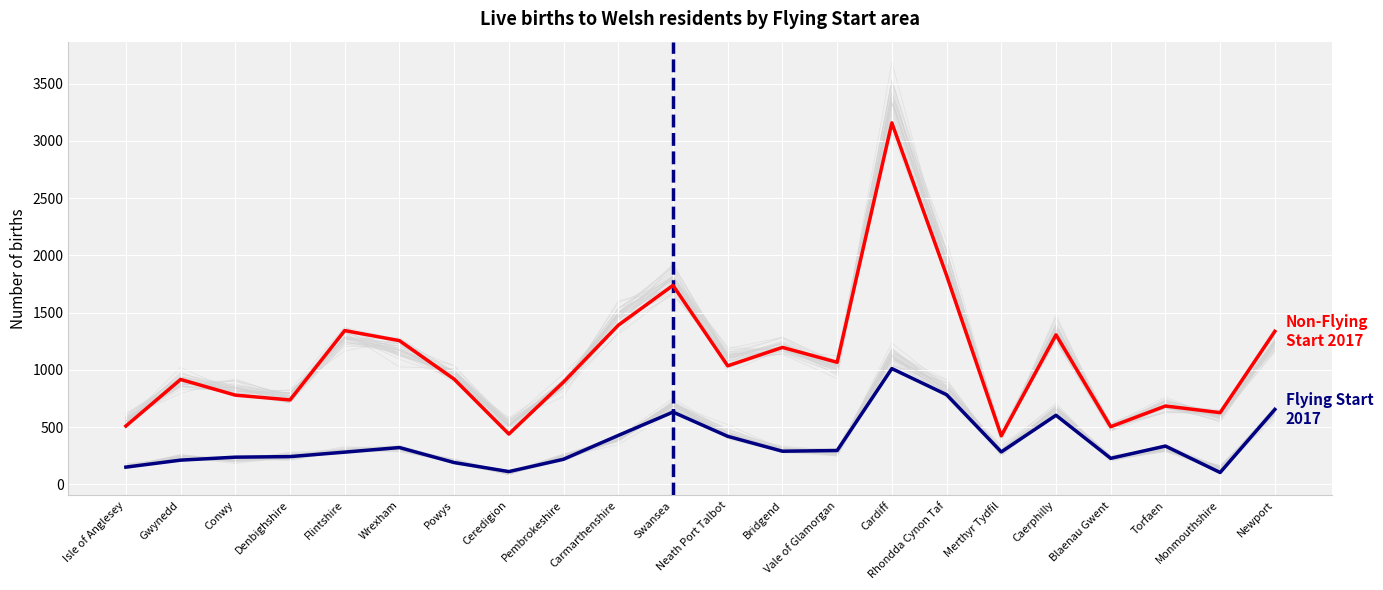

At which label is Non-Flying Start 2017 closest to 1791?

Rhondda Cynon Taf